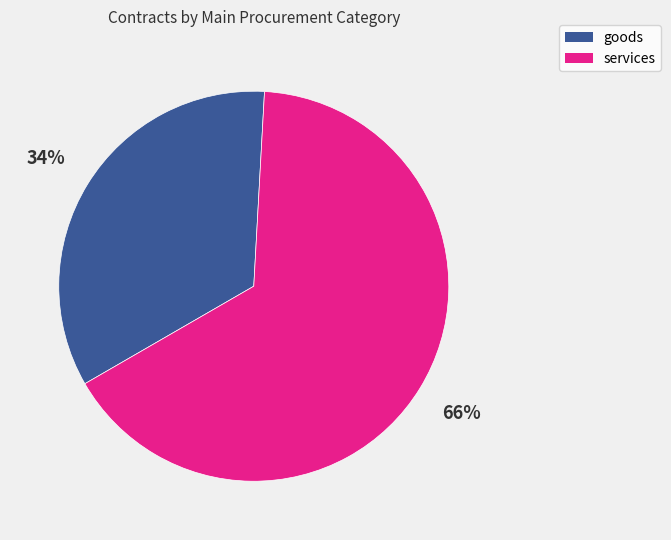

Rank the categories by value from lowest to highest.

goods, services